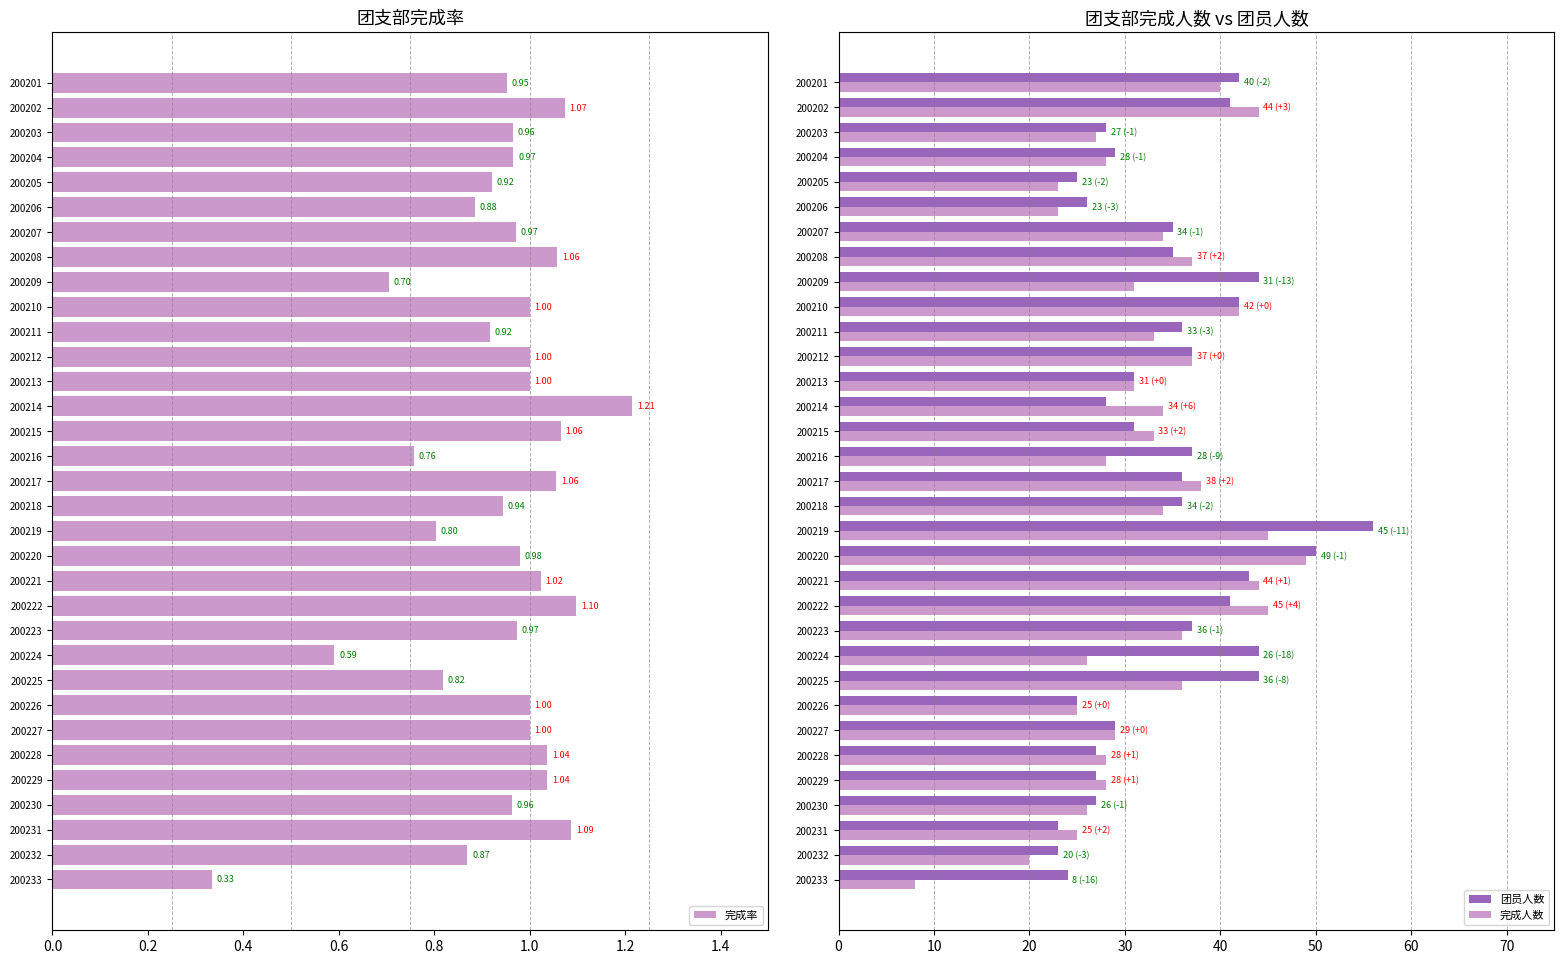

What is the average value of the 完成人数 series?

32